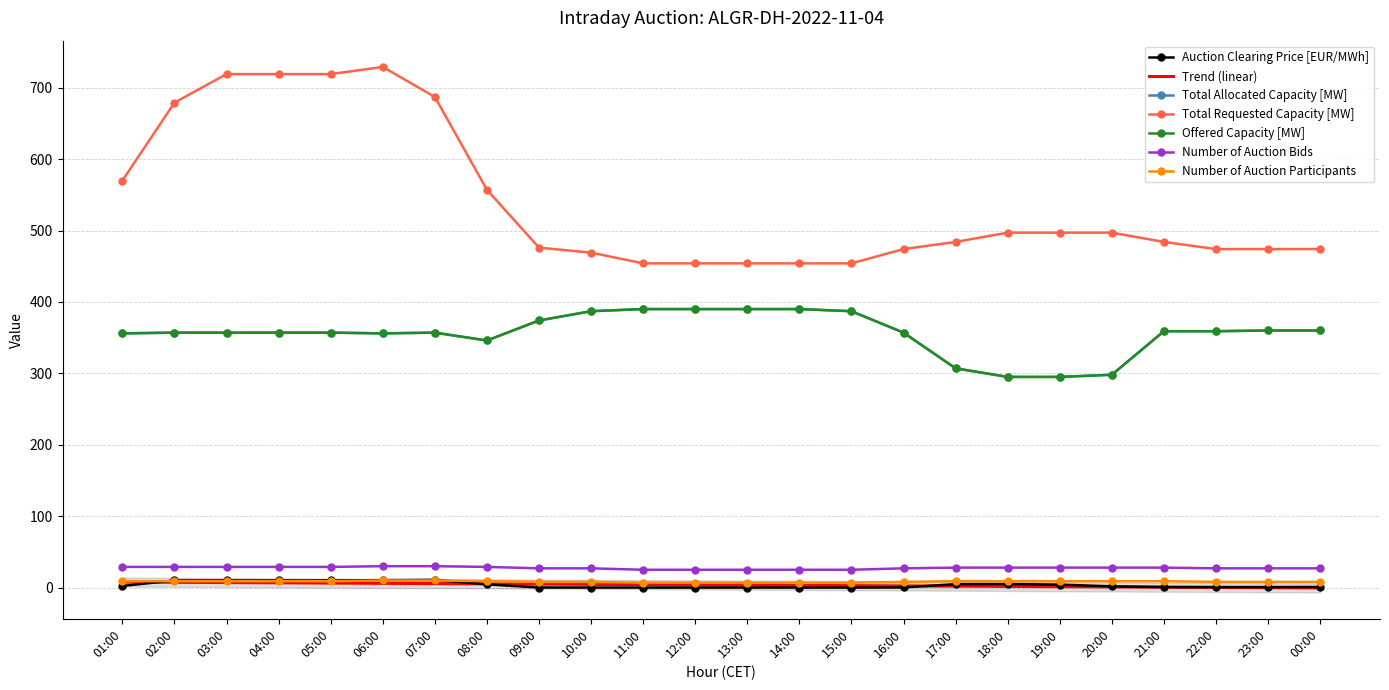

Reading left to right, transcribe all the data shown in this chart.

Auction Clearing Price [EUR/MWh]: 2.4	10.0	10.0	10.0	10.0	10.4	10.9	4.5	0.1	0.1	0.1	0.1	0.1	0.1	0.1	0.2	4.9	5.0	4.2	1.8	0.8	0.8	0.8	0.8
Total Allocated Capacity [MW]: 356.0	357.0	357.0	357.0	357.0	356.0	357.0	346.0	374.0	387.0	390.0	390.0	390.0	390.0	387.0	357.0	307.0	295.0	295.0	298.0	359.0	359.0	360.0	360.0
Total Requested Capacity [MW]: 570.0	679.0	719.0	719.0	719.0	729.0	687.0	557.0	476.0	469.0	454.0	454.0	454.0	454.0	454.0	474.0	484.0	497.0	497.0	497.0	484.0	474.0	474.0	474.0
Offered Capacity [MW]: 356.0	357.0	357.0	357.0	357.0	356.0	357.0	346.0	374.0	387.0	390.0	390.0	390.0	390.0	387.0	357.0	307.0	295.0	295.0	298.0	359.0	359.0	360.0	360.0
Number of Auction Bids: 29.0	29.0	29.0	29.0	29.0	30.0	30.0	29.0	27.0	27.0	25.0	25.0	25.0	25.0	25.0	27.0	28.0	28.0	28.0	28.0	28.0	27.0	27.0	27.0
Number of Auction Participants: 9.0	9.0	9.0	9.0	9.0	10.0	10.0	9.0	8.0	8.0	7.0	7.0	7.0	7.0	7.0	8.0	9.0	9.0	9.0	9.0	9.0	8.0	8.0	8.0